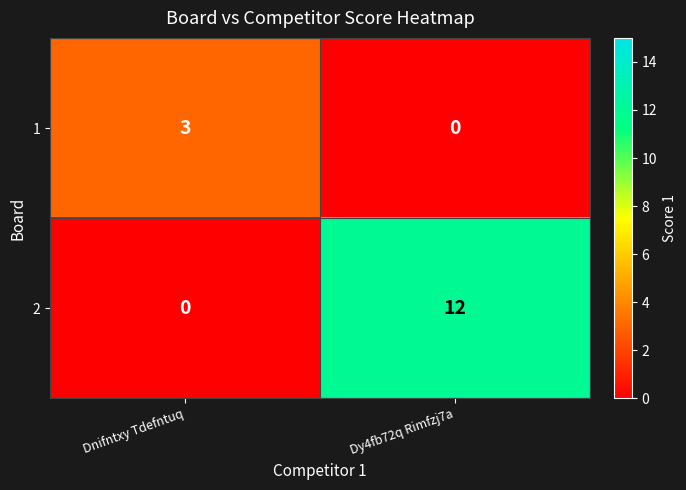

At which category does the chart reach its peak across all series?

Dy4fb72q Rimfzj7a